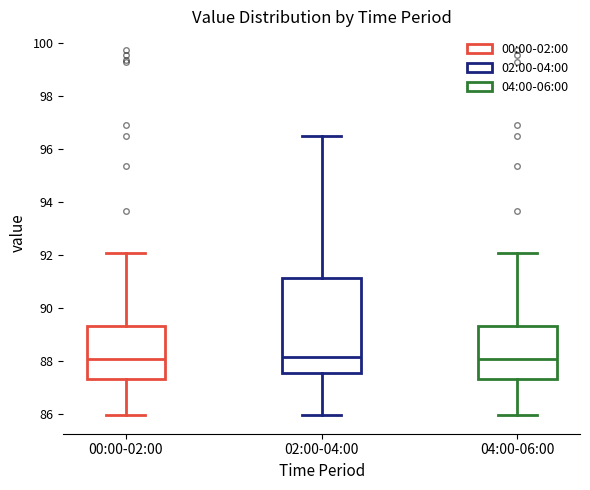

Reading left to right, transcribe this box plot: for each box, give where its median line is, the range the box spans, and where its two whiskers end, as read against the y-axis. The values are not printed on the chart, so give them approximately, as read against the axis.

00:00-02:00: median 88.0, box 87.4 to 89.4, whiskers 86.0 to 92.0
02:00-04:00: median 88.2, box 87.6 to 91.2, whiskers 86.0 to 96.4
04:00-06:00: median 88.0, box 87.4 to 89.4, whiskers 86.0 to 92.0